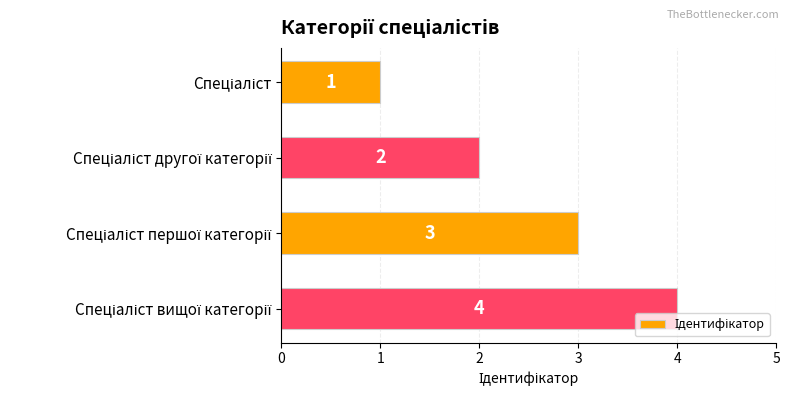

What is the value of the 1st bar from the top?

1